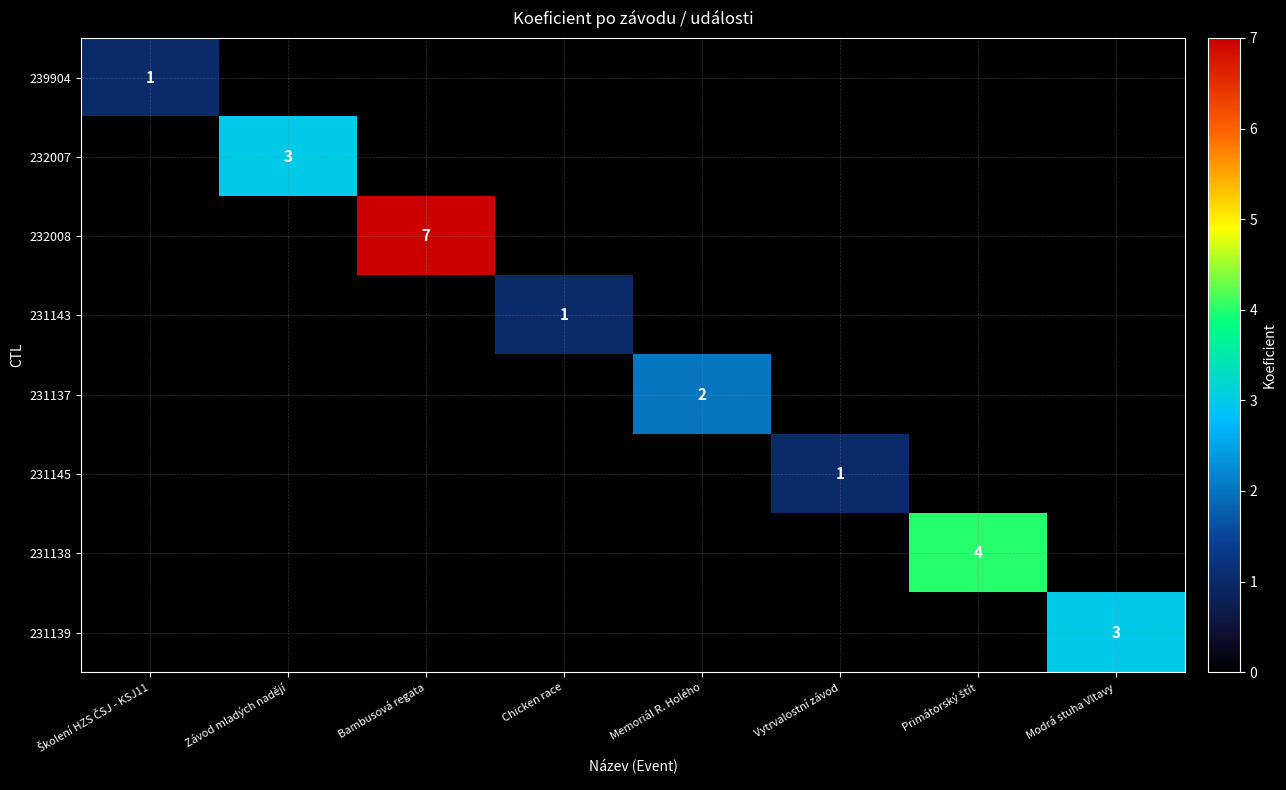

True or false: 232008 has a value of 10 at Bambusová regata.

False